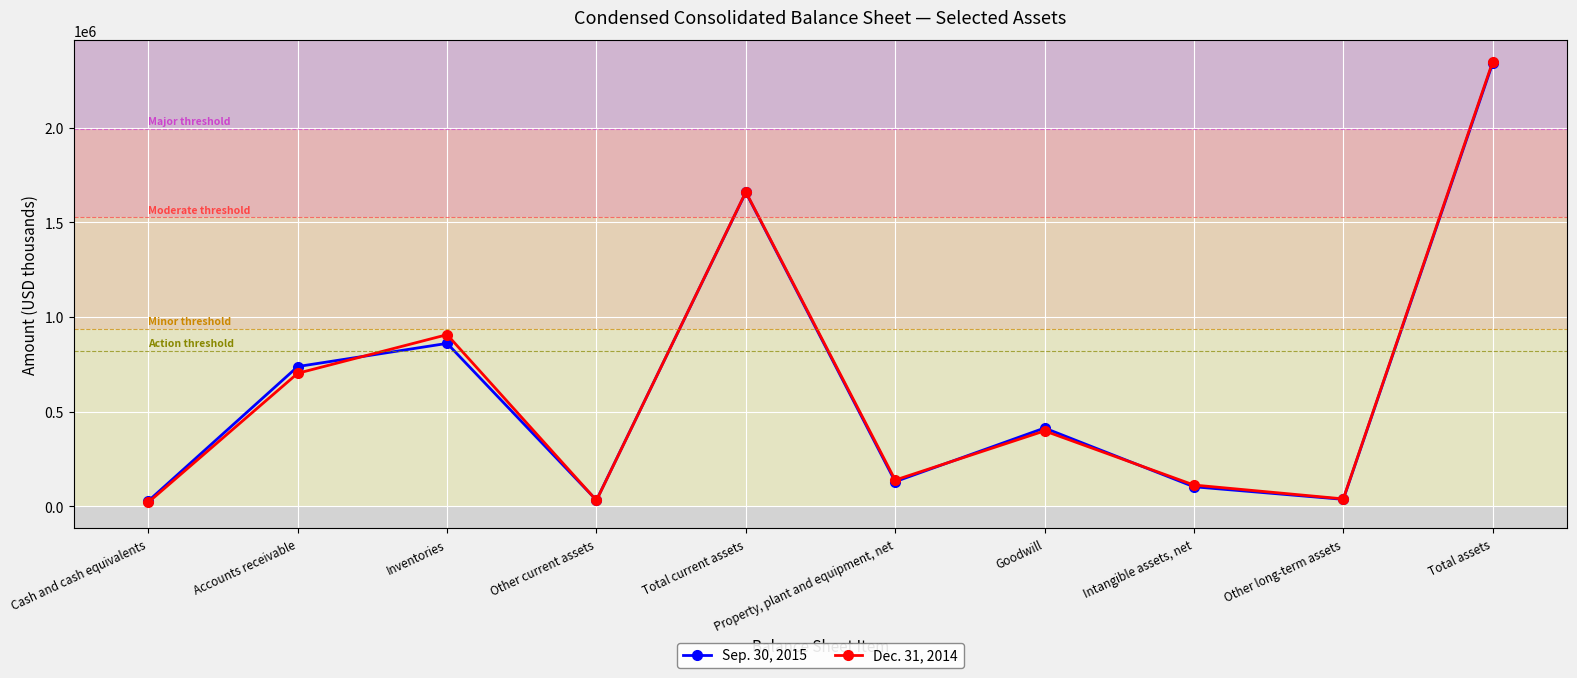

What is the spread (max minus min) of values at Total assets?

7077